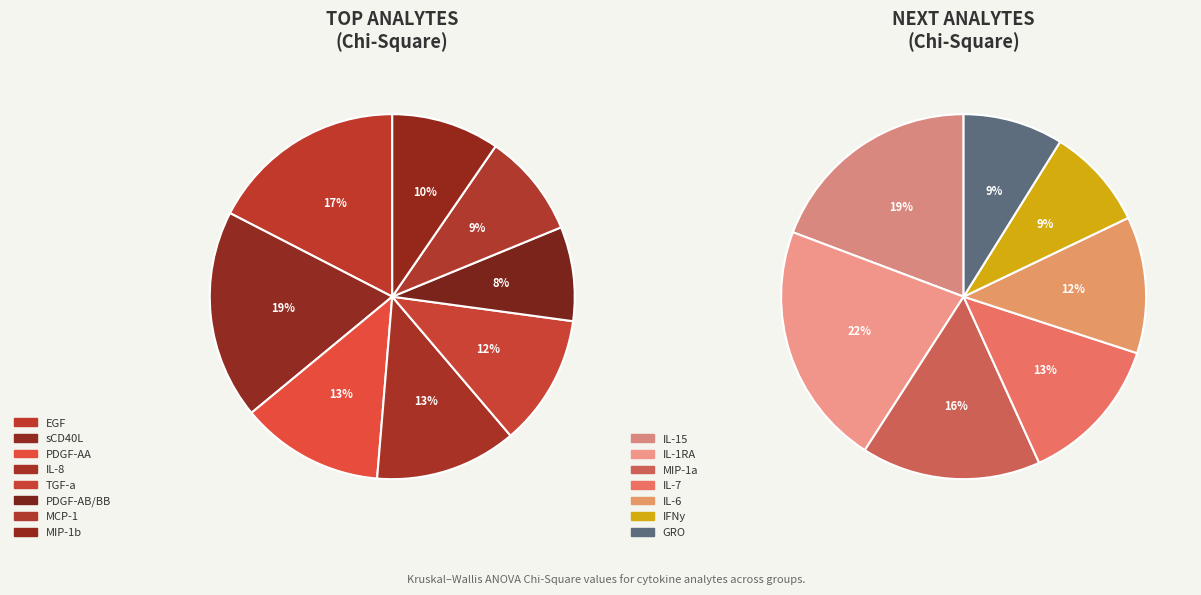

Does GRO represent more than half of the total?

No